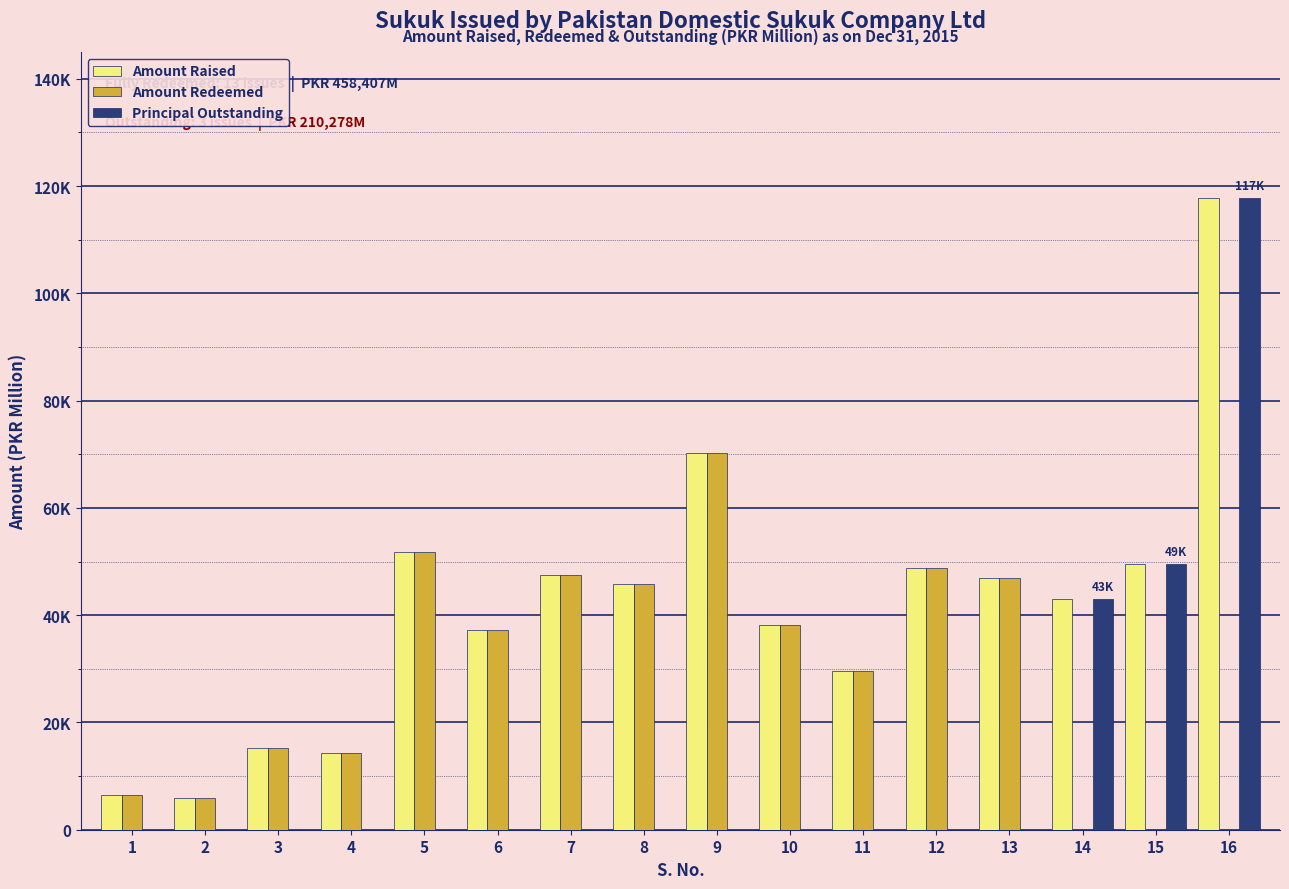

Reading left to right, list all the values displayed in this chart.

Amount Raised: 6522.5	6000.0	15325.0	14396.0	51837.0	37174.0	47539.7	45803.7	70269.1	38123.9	29632.0	48765.8	47018.0	43018.0	49537.0	117723.0
Amount Redeemed: 6522.5	6000.0	15325.0	14396.0	51837.0	37174.0	47539.7	45803.7	70269.1	38123.9	29632.0	48765.8	47018.0	0.0	0.0	0.0
Principal Outstanding: 0.0	0.0	0.0	0.0	0.0	0.0	0.0	0.0	0.0	0.0	0.0	0.0	0.0	43018.0	49537.0	117723.0